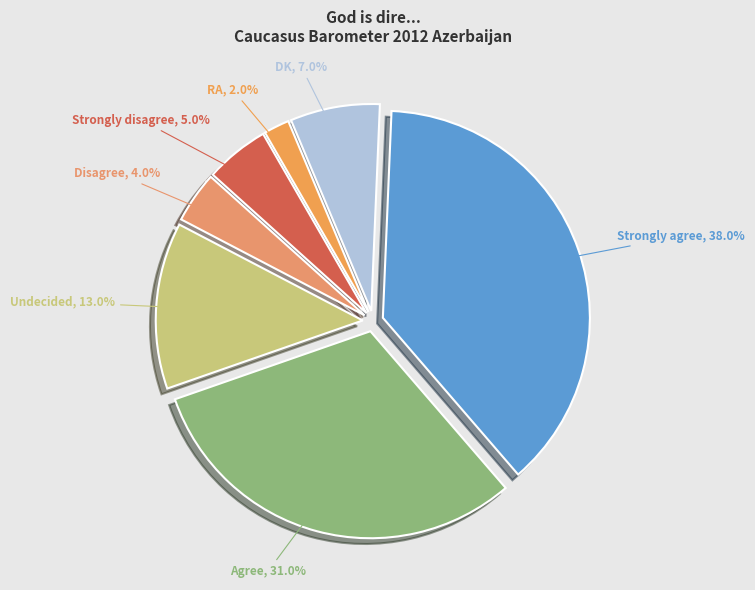

Do Strongly agree and DK together represent more than half of the pie?

No